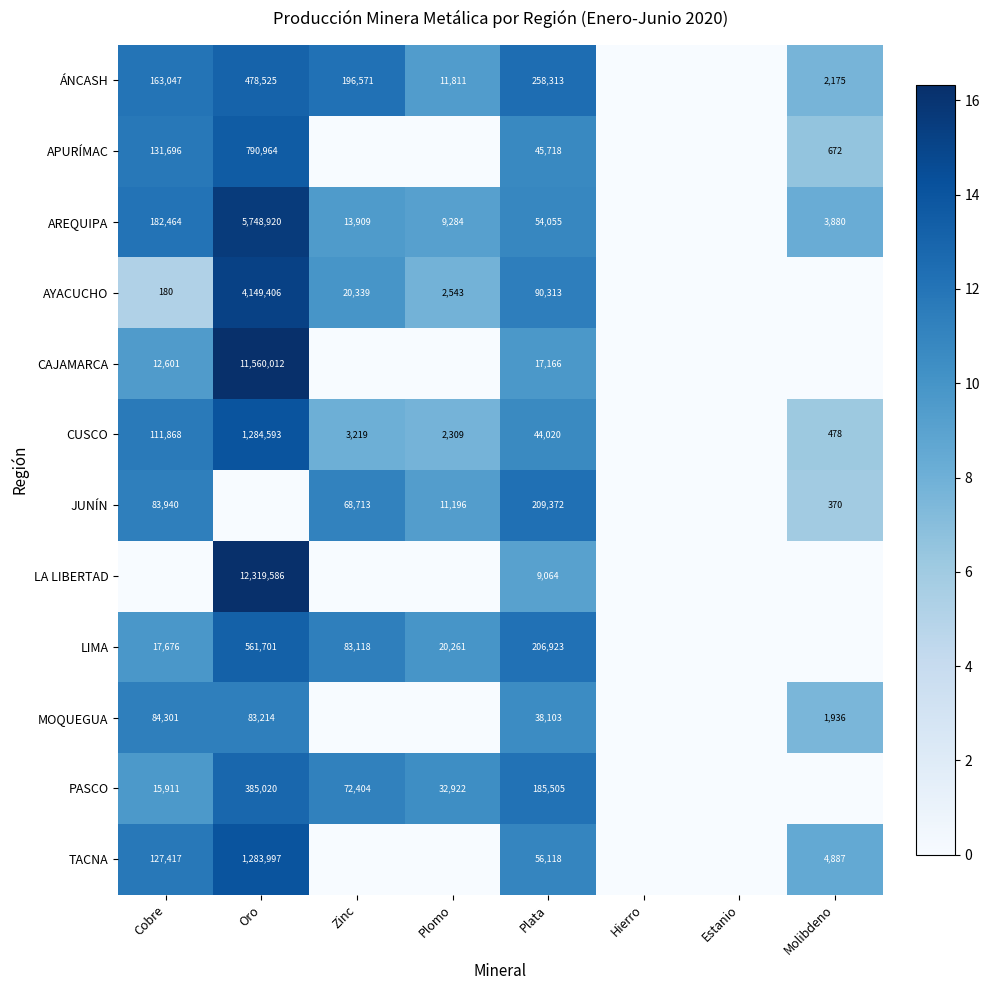

At which category is the sum across all series the highest?

Oro